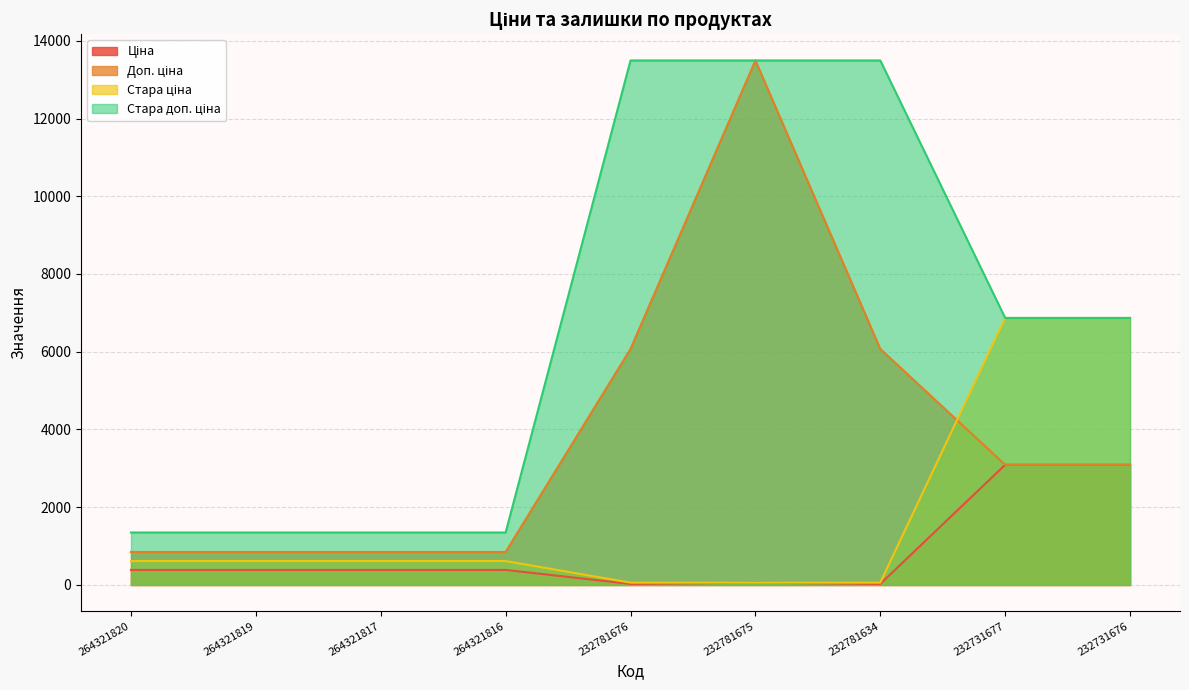

Which label corresponds to the smallest value in the chart?

232781676